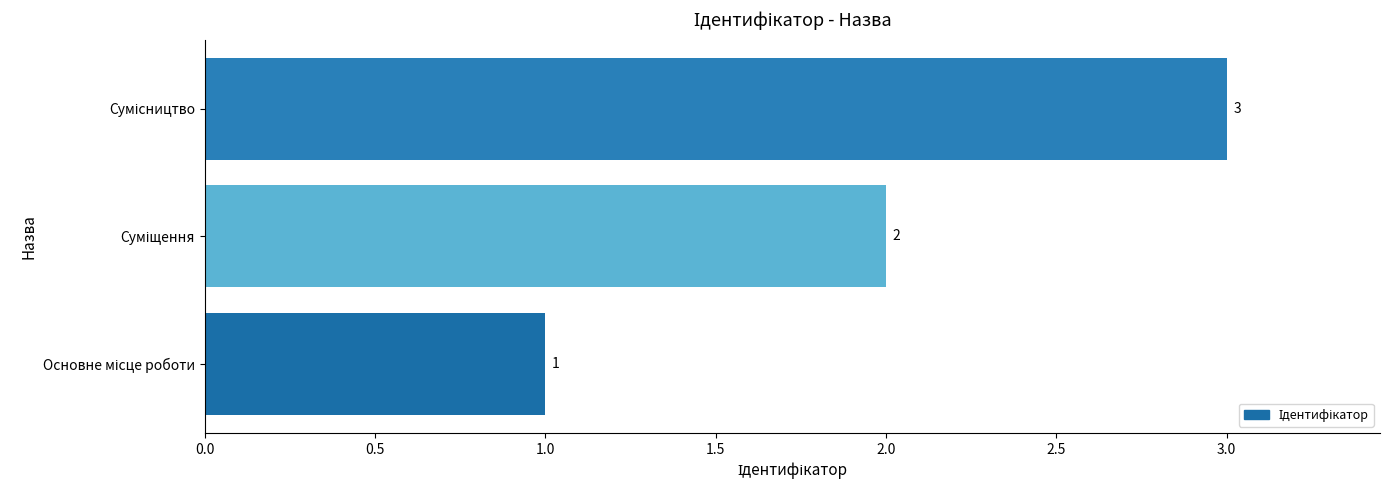

How many values are between 1 and 3?

3